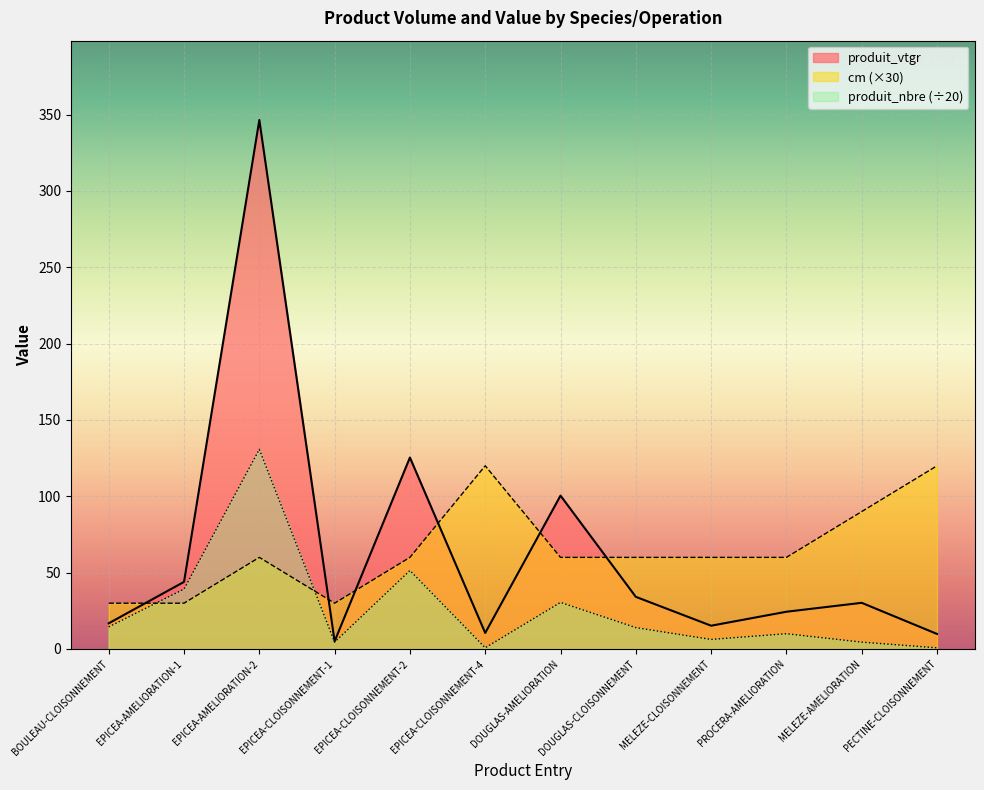

The produit_vtgr series shows 6.3 at BOULEAU-CLOISONNEMENT. True or false?

False